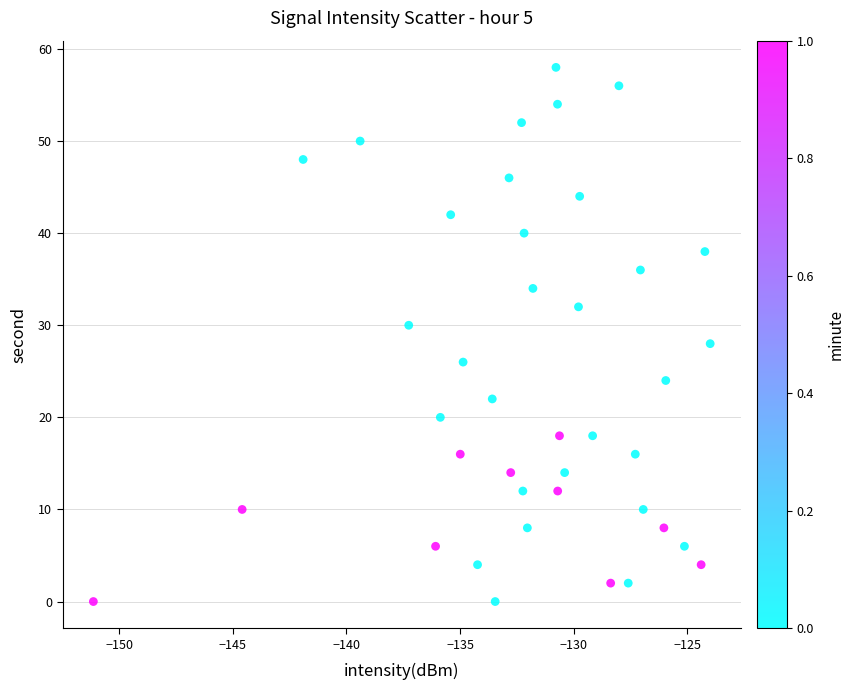

What is the range of Y values (max minus min)?

58